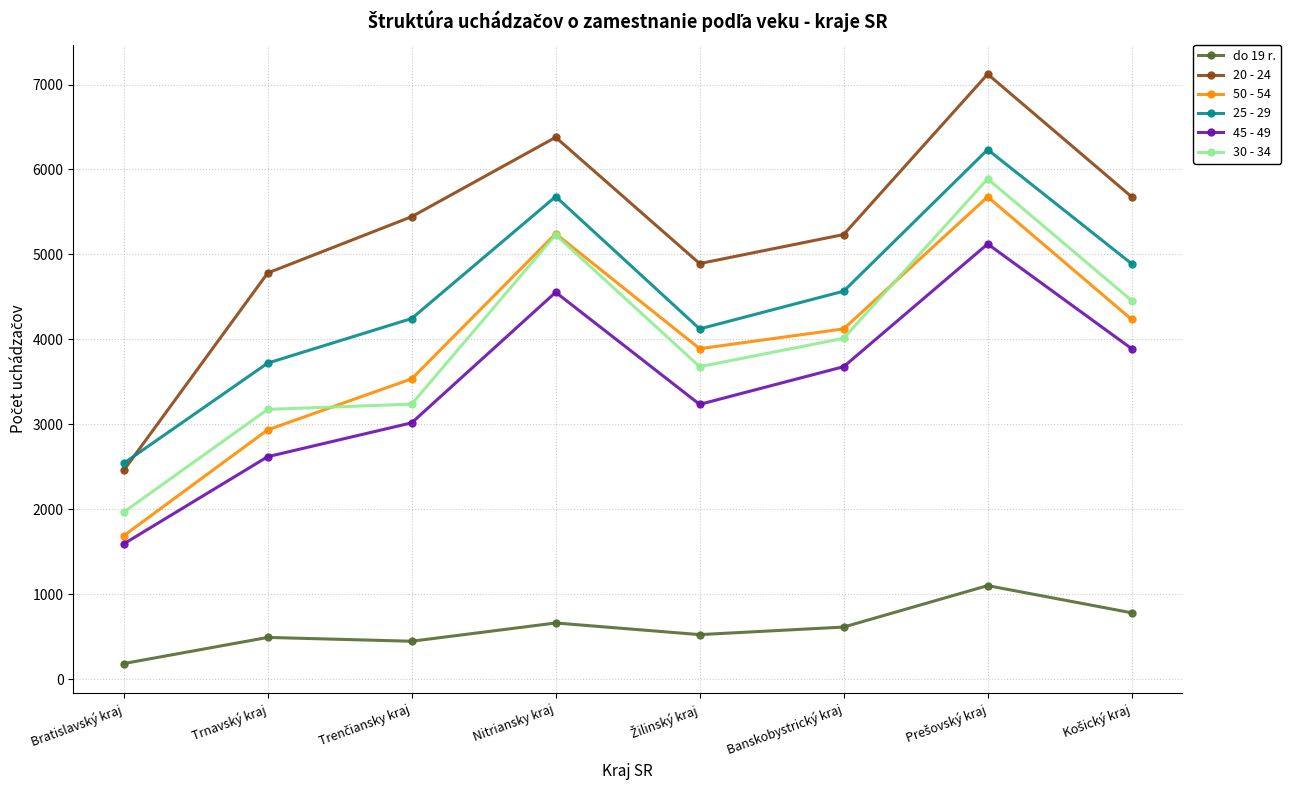

True or false: 20 - 24 has a value of 2456 at Bratislavský kraj.

True